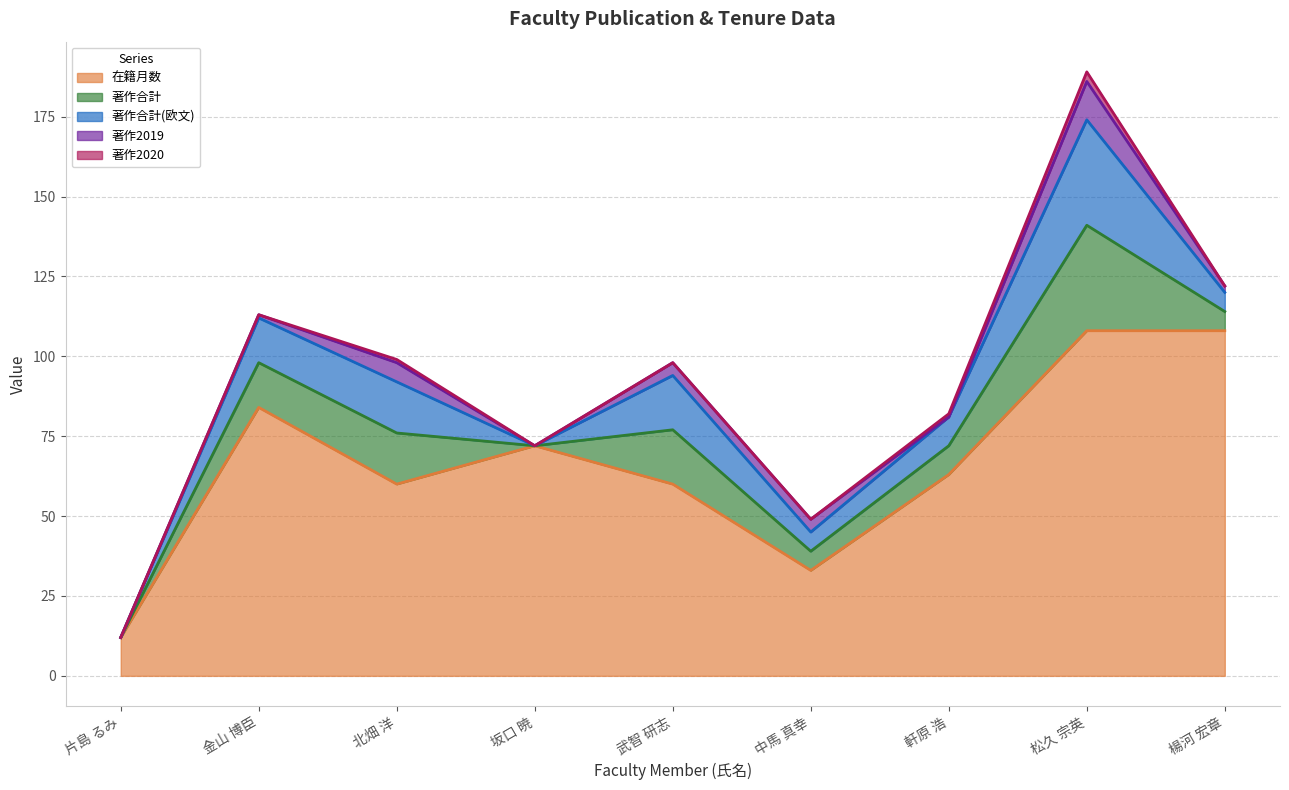

Is the value of 著作合計 at 松久 宗英 greater than the value of 在籍月数 at 武智 研志?

No